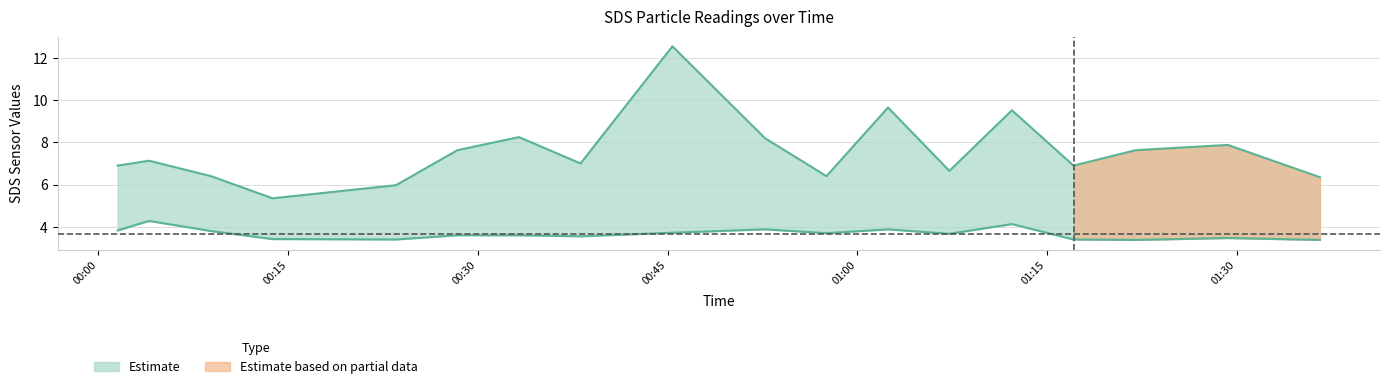

The value of Min_cycle at 16 is 38.6. True or false?

False